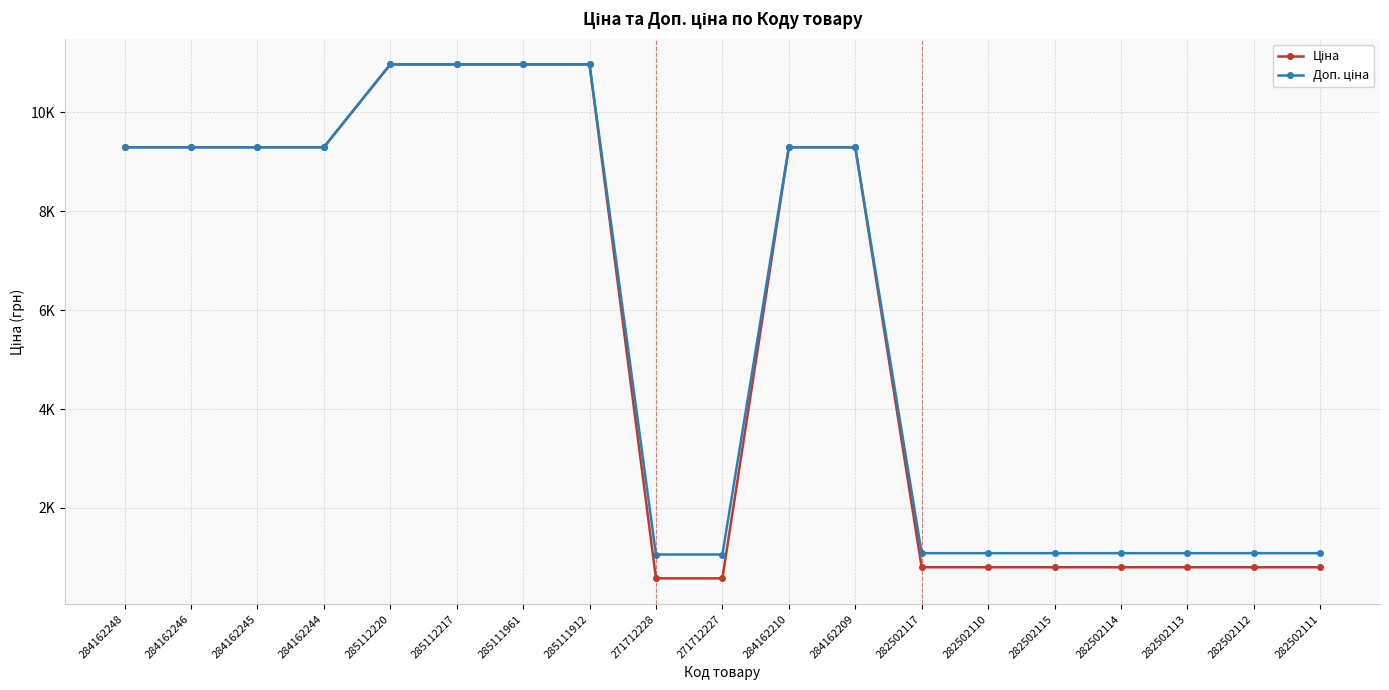

What is the sum of the Ціна values at 284162245 and 284162248?

18580.9